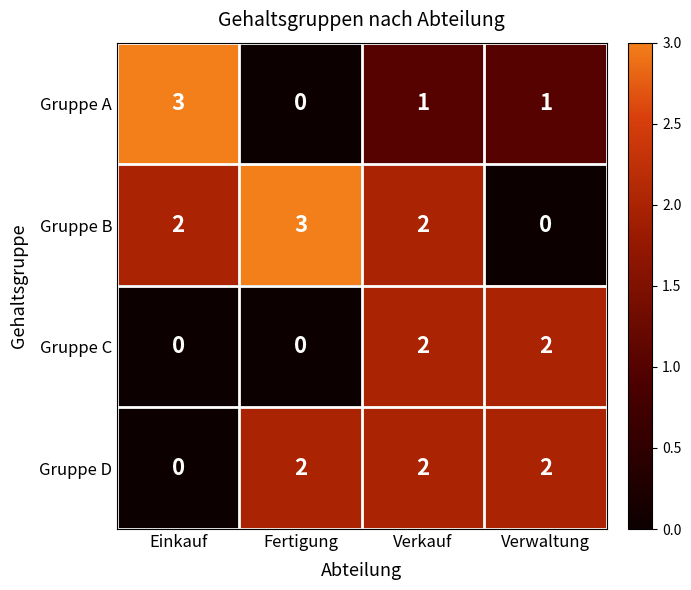

Reading left to right, list all the values displayed in this chart.

Gruppe A: 3	0	1	1
Gruppe B: 2	3	2	0
Gruppe C: 0	0	2	2
Gruppe D: 0	2	2	2